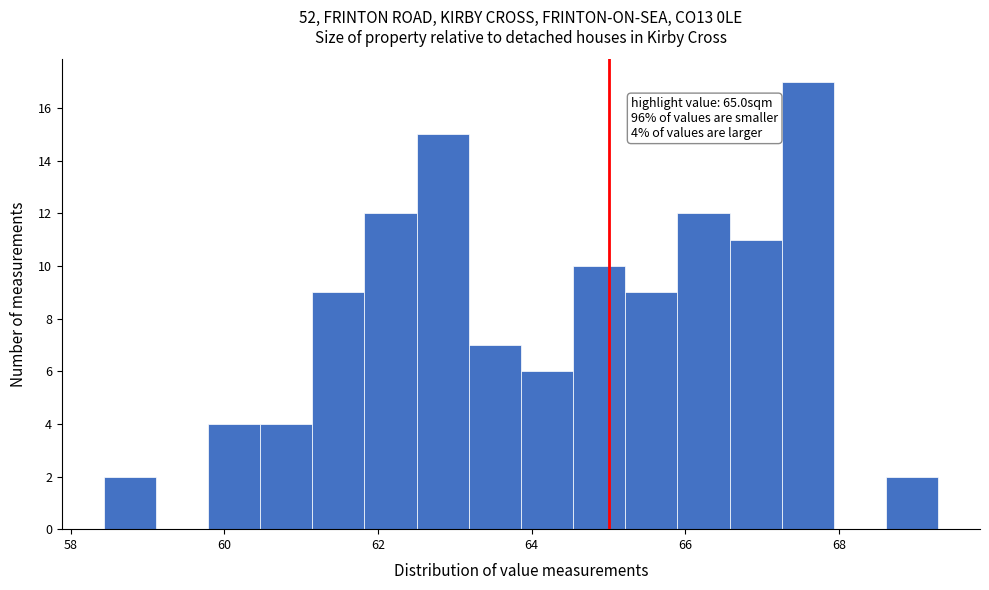

Around what value on the x-axis is the tallest bar? Give the approximate position of its centre, as read against the axis.

67.6